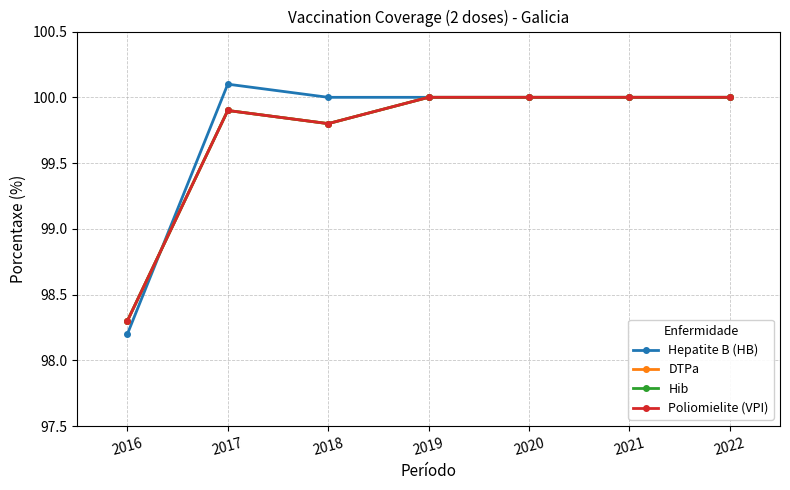

Which category has the highest value across all series?

2017